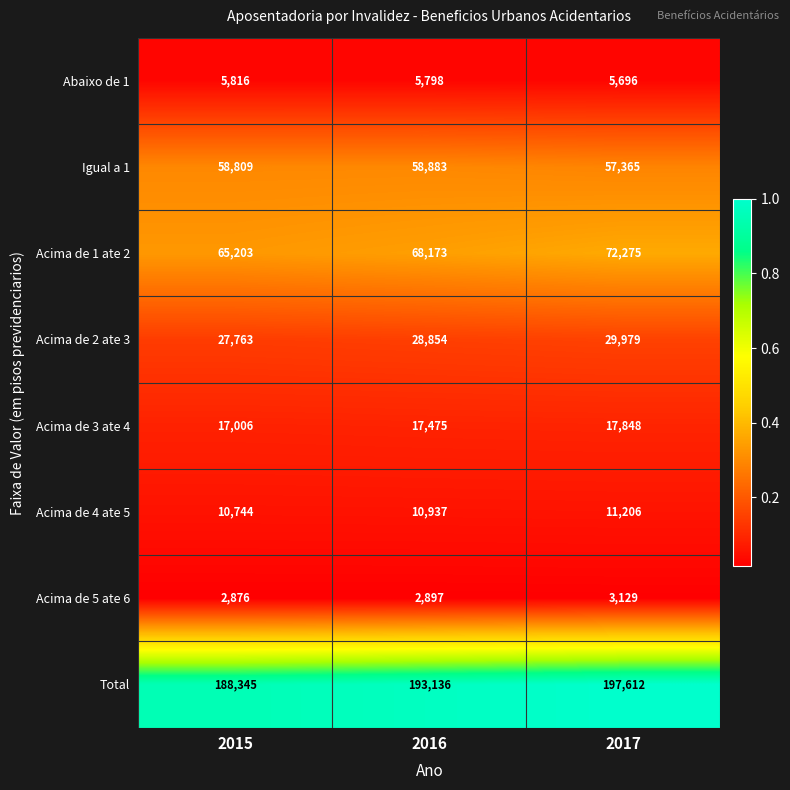

Where is Total nearest to the value 192978?

2016